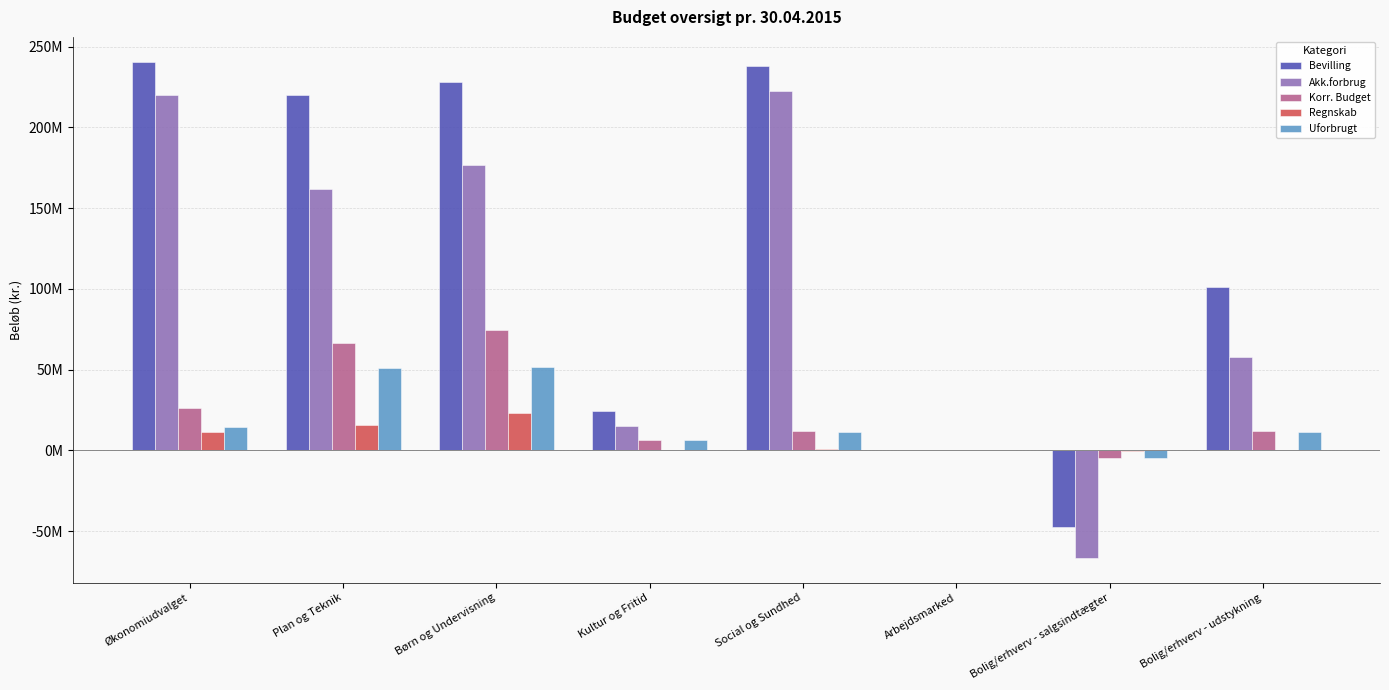

Are the bars grouped side by side (vs. stacked)?

Yes